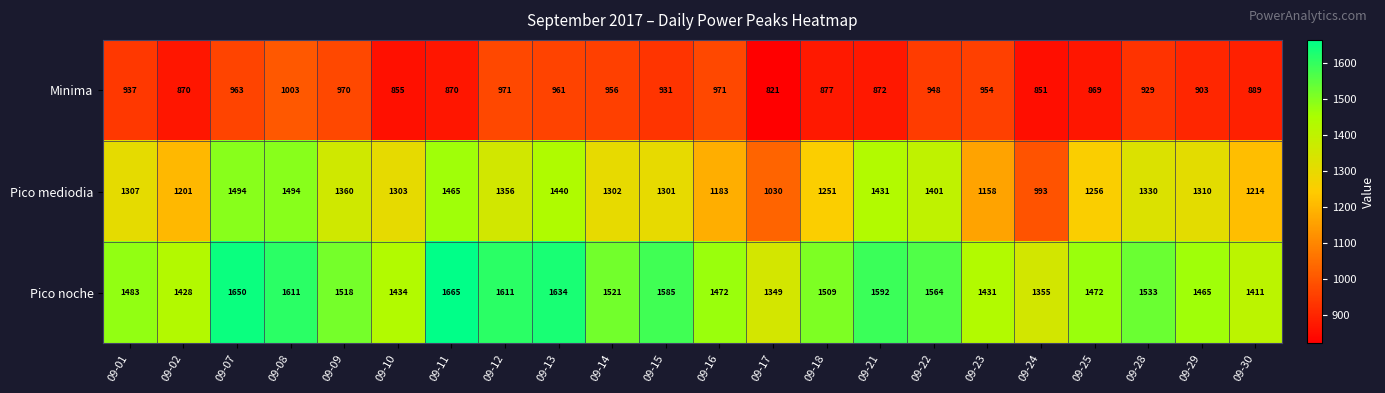

What is the minimum value for Pico mediodia?

993